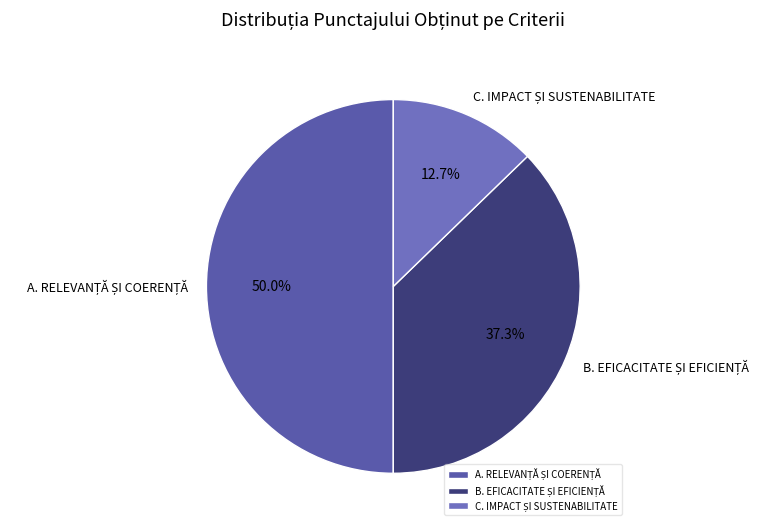

Which category has the biggest portion of the pie?

A. RELEVANȚĂ ȘI COERENȚĂ